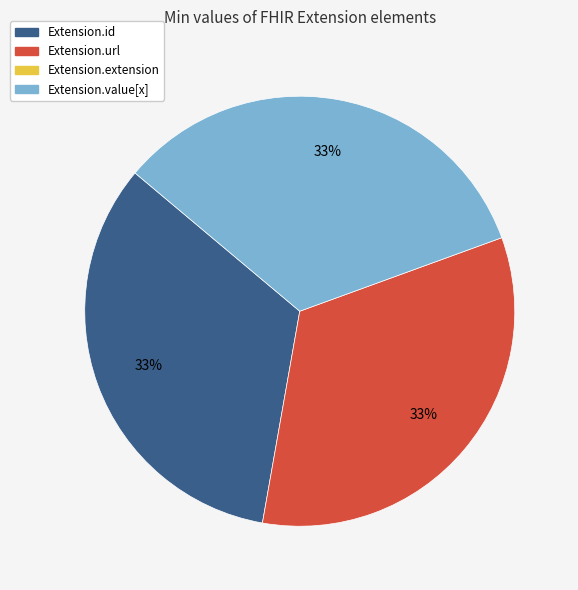

To the nearest percent, what is the average slice percentage?

33%